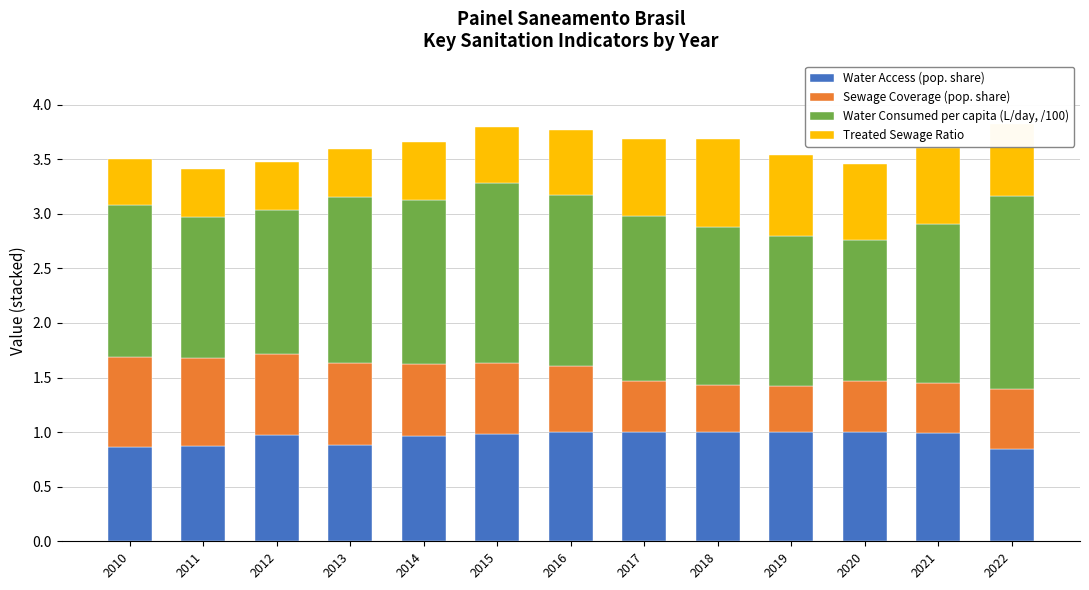

Read the Water Access (pop. share) value at 2019.

1.0